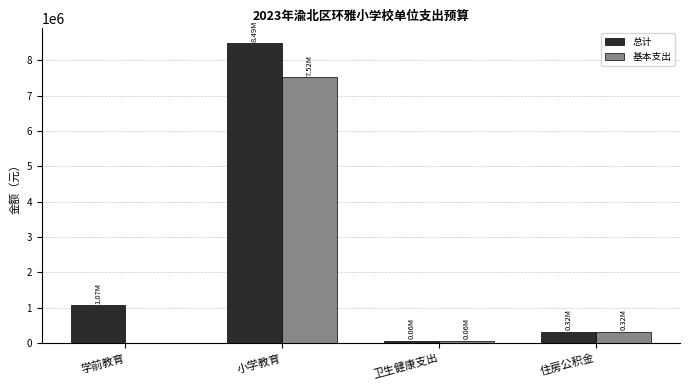

How many groups of bars are there?

4